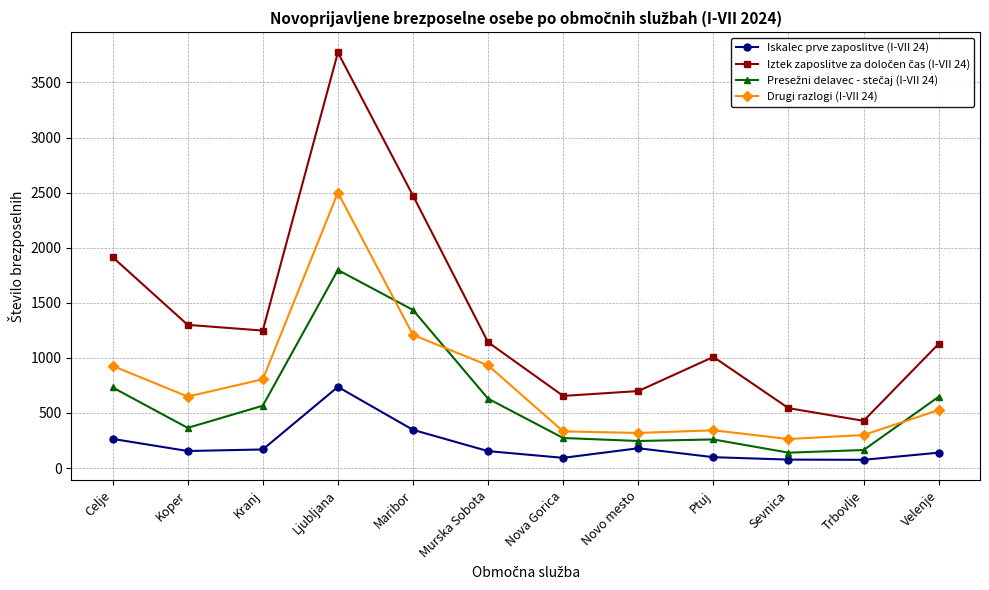

True or false: Drugi razlogi (I-VII 24) has a value of 319 at Novo mesto.

True